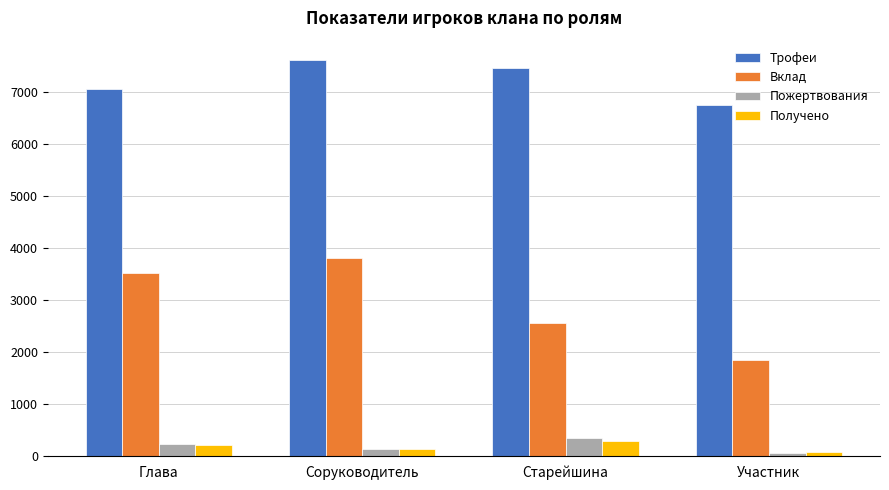

Is the value of Трофеи at Соруководитель greater than the value of Вклад at Глава?

Yes